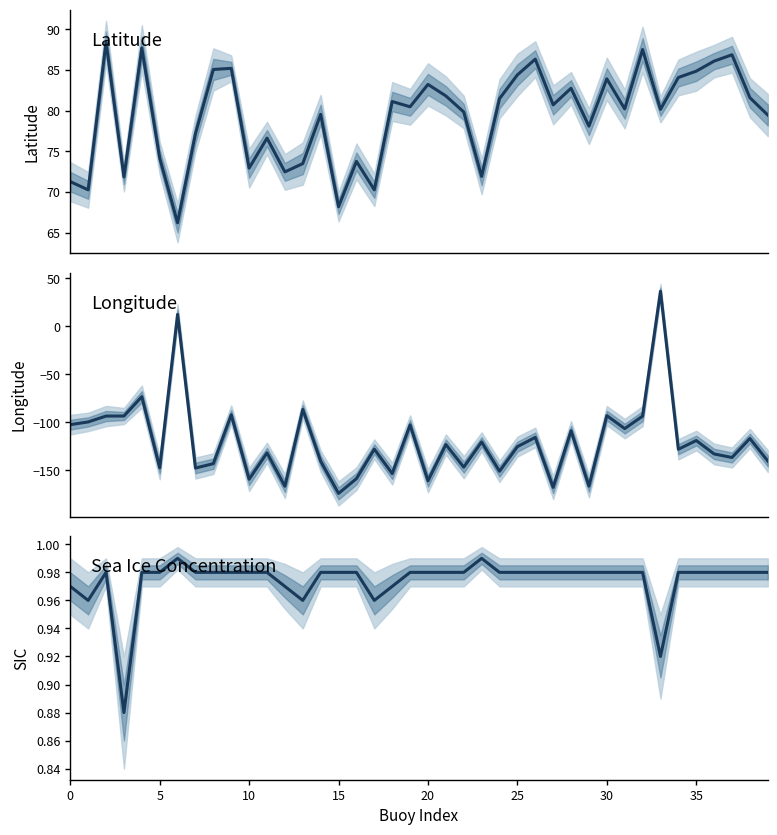

How many interior local peaks does the Sea Ice Concentration series have?

3